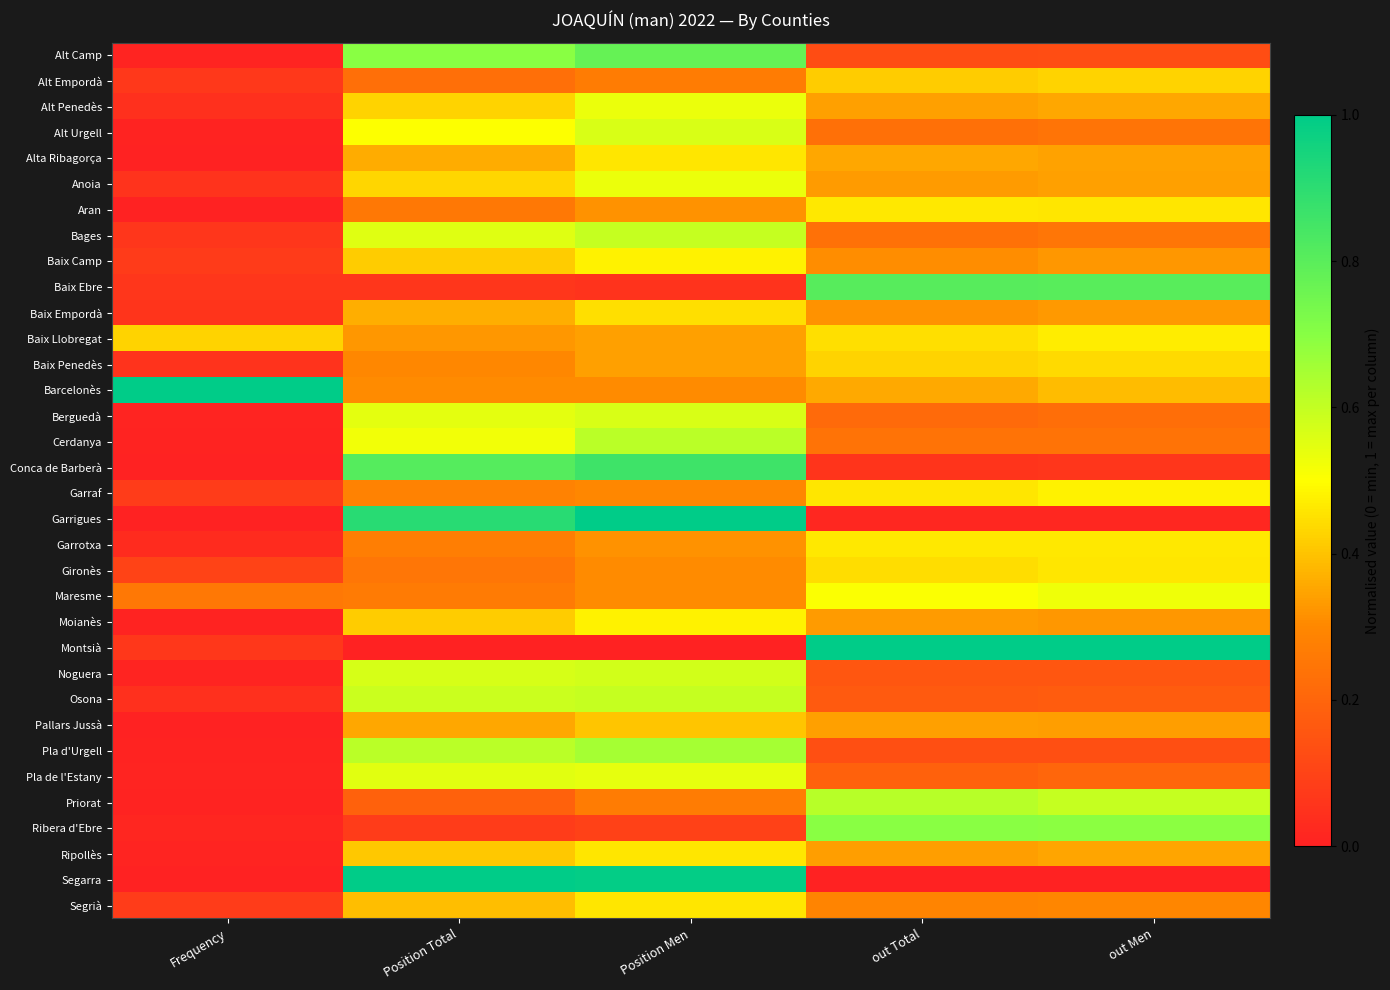

Reading right to left, transcribe all the data shown in this chart.

Alt Camp: out Men=0.1	out Total=0.1	Position Men=0.8	Position Total=0.7	Frequency=0.0
Alt Empordà: out Men=0.4	out Total=0.4	Position Men=0.3	Position Total=0.2	Frequency=0.1
Alt Penedès: out Men=0.4	out Total=0.3	Position Men=0.5	Position Total=0.4	Frequency=0.0
Alt Urgell: out Men=0.2	out Total=0.2	Position Men=0.6	Position Total=0.5	Frequency=0.0
Alta Ribagorça: out Men=0.3	out Total=0.4	Position Men=0.5	Position Total=0.4	Frequency=0.0
Anoia: out Men=0.3	out Total=0.3	Position Men=0.5	Position Total=0.4	Frequency=0.1
Aran: out Men=0.5	out Total=0.5	Position Men=0.3	Position Total=0.3	Frequency=0.0
Bages: out Men=0.2	out Total=0.2	Position Men=0.6	Position Total=0.6	Frequency=0.1
Baix Camp: out Men=0.3	out Total=0.3	Position Men=0.5	Position Total=0.4	Frequency=0.1
Baix Ebre: out Men=0.8	out Total=0.8	Position Men=0.1	Position Total=0.1	Frequency=0.1
Baix Empordà: out Men=0.3	out Total=0.3	Position Men=0.4	Position Total=0.4	Frequency=0.1
Baix Llobregat: out Men=0.5	out Total=0.4	Position Men=0.3	Position Total=0.3	Frequency=0.4
Baix Penedès: out Men=0.4	out Total=0.4	Position Men=0.3	Position Total=0.3	Frequency=0.1
Barcelonès: out Men=0.4	out Total=0.4	Position Men=0.3	Position Total=0.3	Frequency=1.0
Berguedà: out Men=0.2	out Total=0.2	Position Men=0.6	Position Total=0.5	Frequency=0.0
Cerdanya: out Men=0.2	out Total=0.2	Position Men=0.6	Position Total=0.5	Frequency=0.0
Conca de Barberà: out Men=0.1	out Total=0.1	Position Men=0.9	Position Total=0.8	Frequency=0.0
Garraf: out Men=0.5	out Total=0.5	Position Men=0.3	Position Total=0.3	Frequency=0.1
Garrigues: out Men=0.0	out Total=0.0	Position Men=1.0	Position Total=0.9	Frequency=0.0
Garrotxa: out Men=0.5	out Total=0.5	Position Men=0.3	Position Total=0.3	Frequency=0.0
Gironès: out Men=0.5	out Total=0.4	Position Men=0.3	Position Total=0.2	Frequency=0.1
Maresme: out Men=0.5	out Total=0.5	Position Men=0.3	Position Total=0.3	Frequency=0.3
Moianès: out Men=0.3	out Total=0.3	Position Men=0.5	Position Total=0.4	Frequency=0.0
Montsià: out Men=1.0	out Total=1.0	Position Men=0.0	Position Total=0.0	Frequency=0.1
Noguera: out Men=0.2	out Total=0.2	Position Men=0.6	Position Total=0.6	Frequency=0.0
Osona: out Men=0.2	out Total=0.2	Position Men=0.6	Position Total=0.6	Frequency=0.0
Pallars Jussà: out Men=0.3	out Total=0.3	Position Men=0.4	Position Total=0.4	Frequency=0.0
Pla d'Urgell: out Men=0.1	out Total=0.1	Position Men=0.6	Position Total=0.6	Frequency=0.0
Pla de l'Estany: out Men=0.2	out Total=0.2	Position Men=0.5	Position Total=0.5	Frequency=0.0
Priorat: out Men=0.6	out Total=0.6	Position Men=0.3	Position Total=0.2	Frequency=0.0
Ribera d'Ebre: out Men=0.7	out Total=0.7	Position Men=0.1	Position Total=0.1	Frequency=0.0
Ripollès: out Men=0.3	out Total=0.3	Position Men=0.5	Position Total=0.4	Frequency=0.0
Segarra: out Men=0.0	out Total=0.0	Position Men=1.0	Position Total=1.0	Frequency=0.0
Segrià: out Men=0.3	out Total=0.3	Position Men=0.5	Position Total=0.4	Frequency=0.1